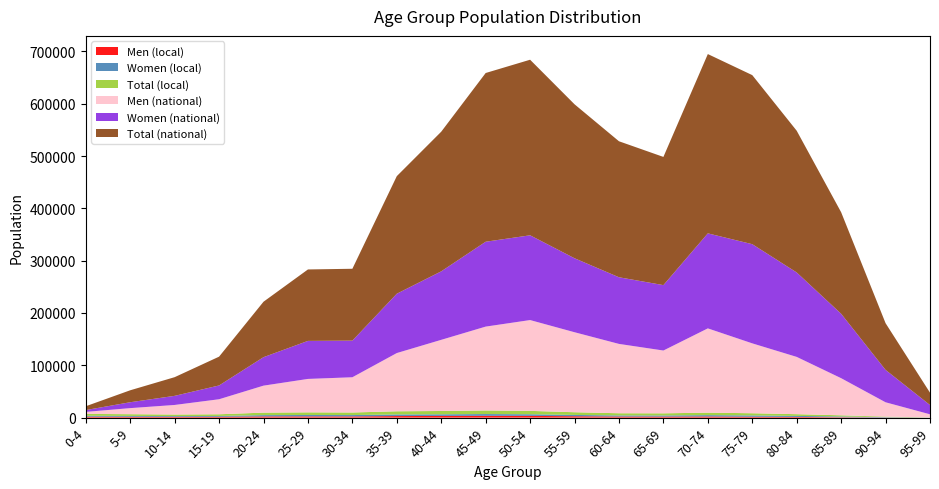

Reading left to right, what are all the values shown in this chart?

Men (local): 1861	1669	1532	1678	2337	2369	2322	3006	3238	3410	3341	2690	2139	2032	2245	1736	1336	818	299	61
Women (local): 1708	1625	1450	1546	2453	2693	2601	3064	3116	3450	3121	2483	2057	2093	2529	2462	1967	1419	676	184
Total (local): 3569	3294	2982	3224	4790	5062	4923	6070	6354	6860	6462	5173	4196	4125	4774	4198	3303	2237	975	245
Men (national): 3847	11586	18262	28692	51555	63861	67326	111294	135975	160251	173546	152853	132510	120000	161025	133559	109469	70910	27380	5873
Women (national): 3467	11260	17418	26352	54410	72674	70000	113400	130908	162200	161994	141383	127376	125000	181610	189531	161373	123137	61895	17727
Total (national): 7314	22846	35680	55044	105965	136535	137326	224694	266883	322451	335540	294236	259886	245000	342635	323090	270842	194047	89275	23600